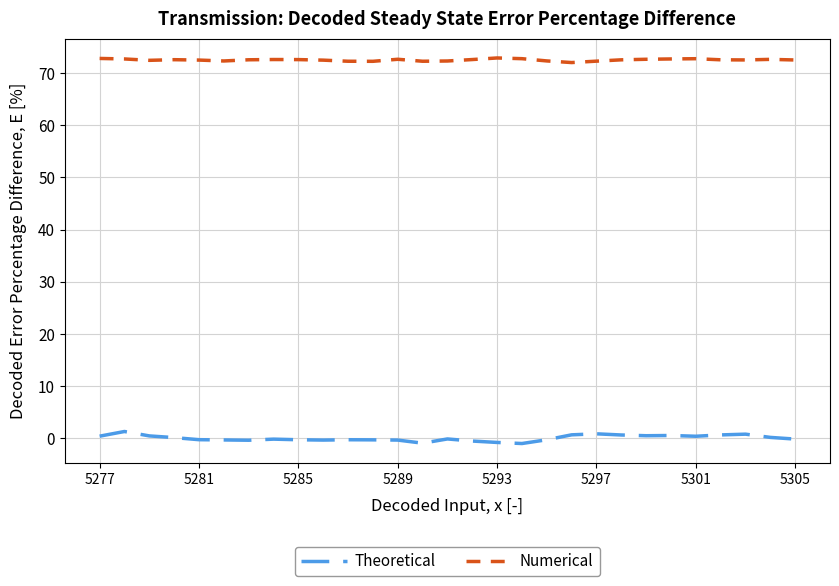

What are all the series names shown in the legend?

Theoretical, Numerical